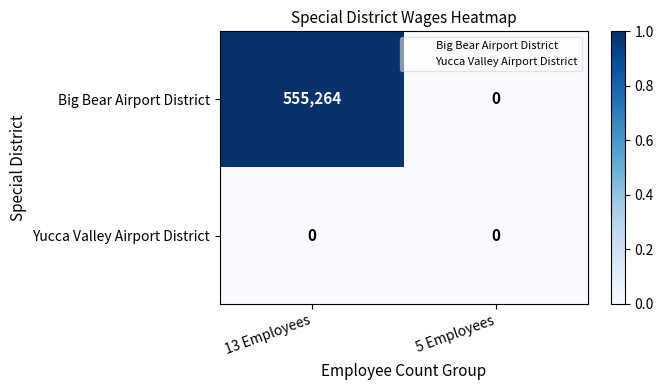

Which label corresponds to the largest value in the chart?

13 Employees